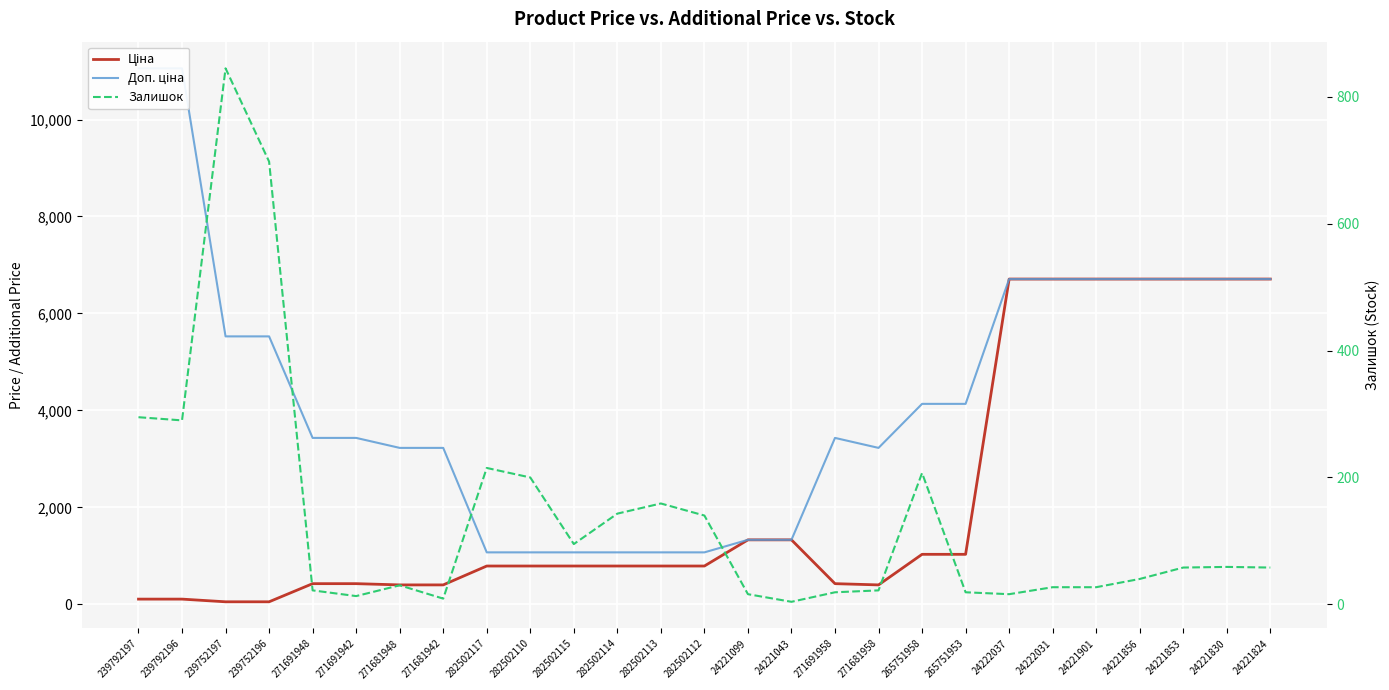

What is the difference between the maximum and second lowest values in the Залишок series?

836.0